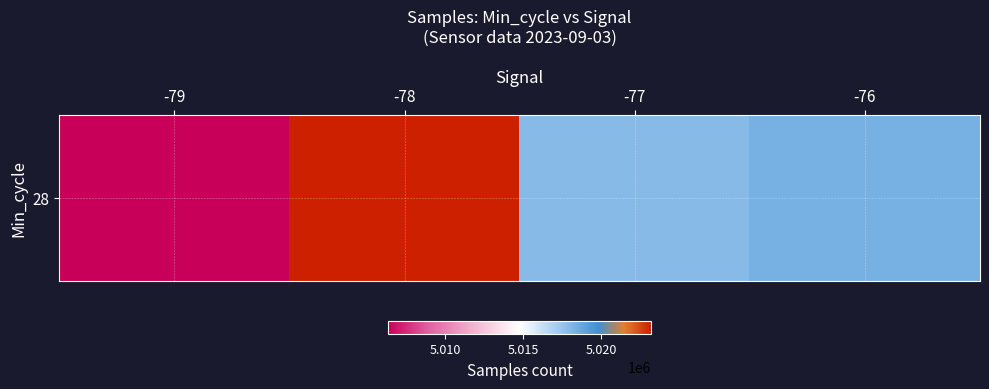

Reading right to left, transcribe all the data shown in this chart.

-76=5018390.7	-77=5017925.4	-78=5023196.6	-79=5006347.0